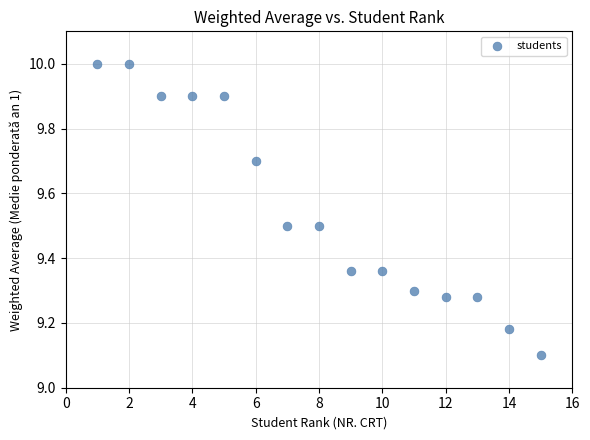

What Y value in the scatter plot is closest to 9?

9.1